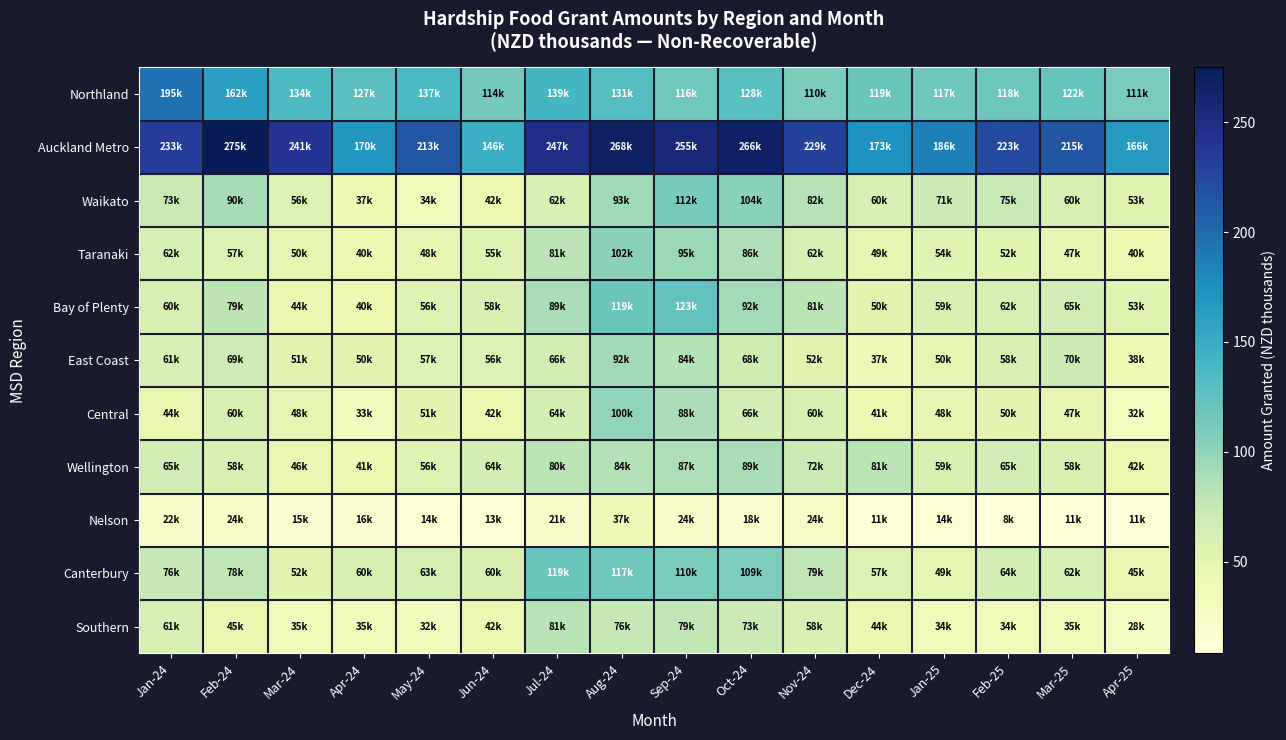

At which category is the sum across all series the highest?

Aug-24